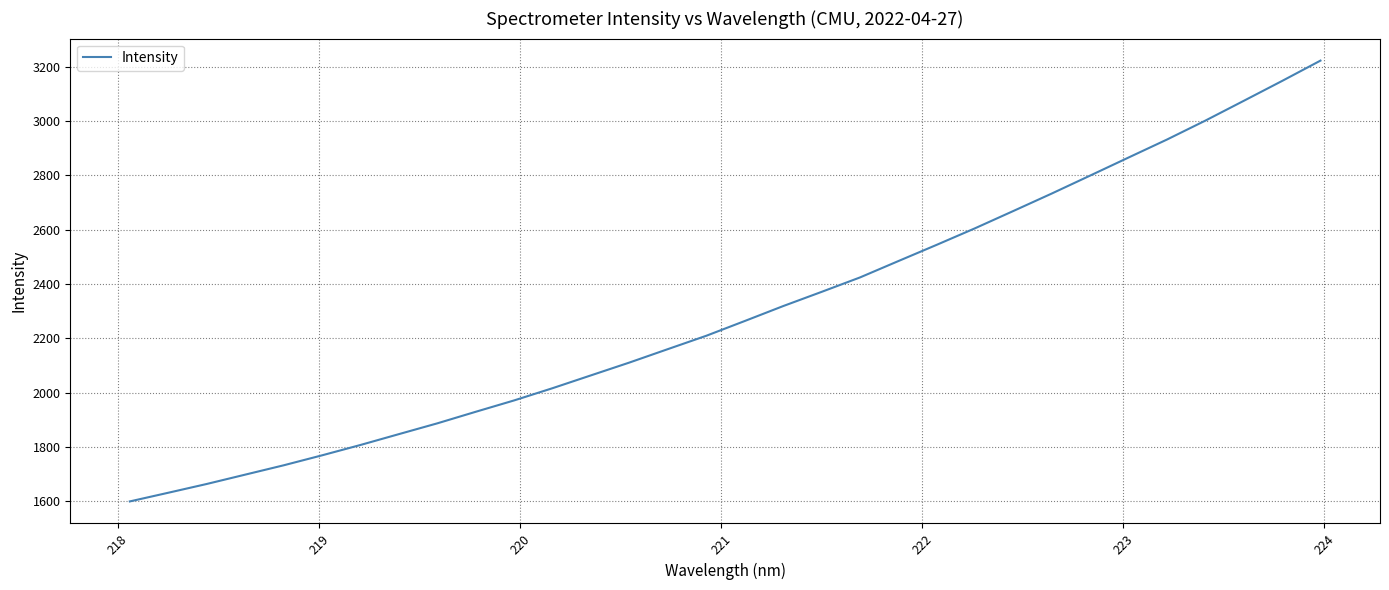

What is the minimum value shown in the chart?

1598.6